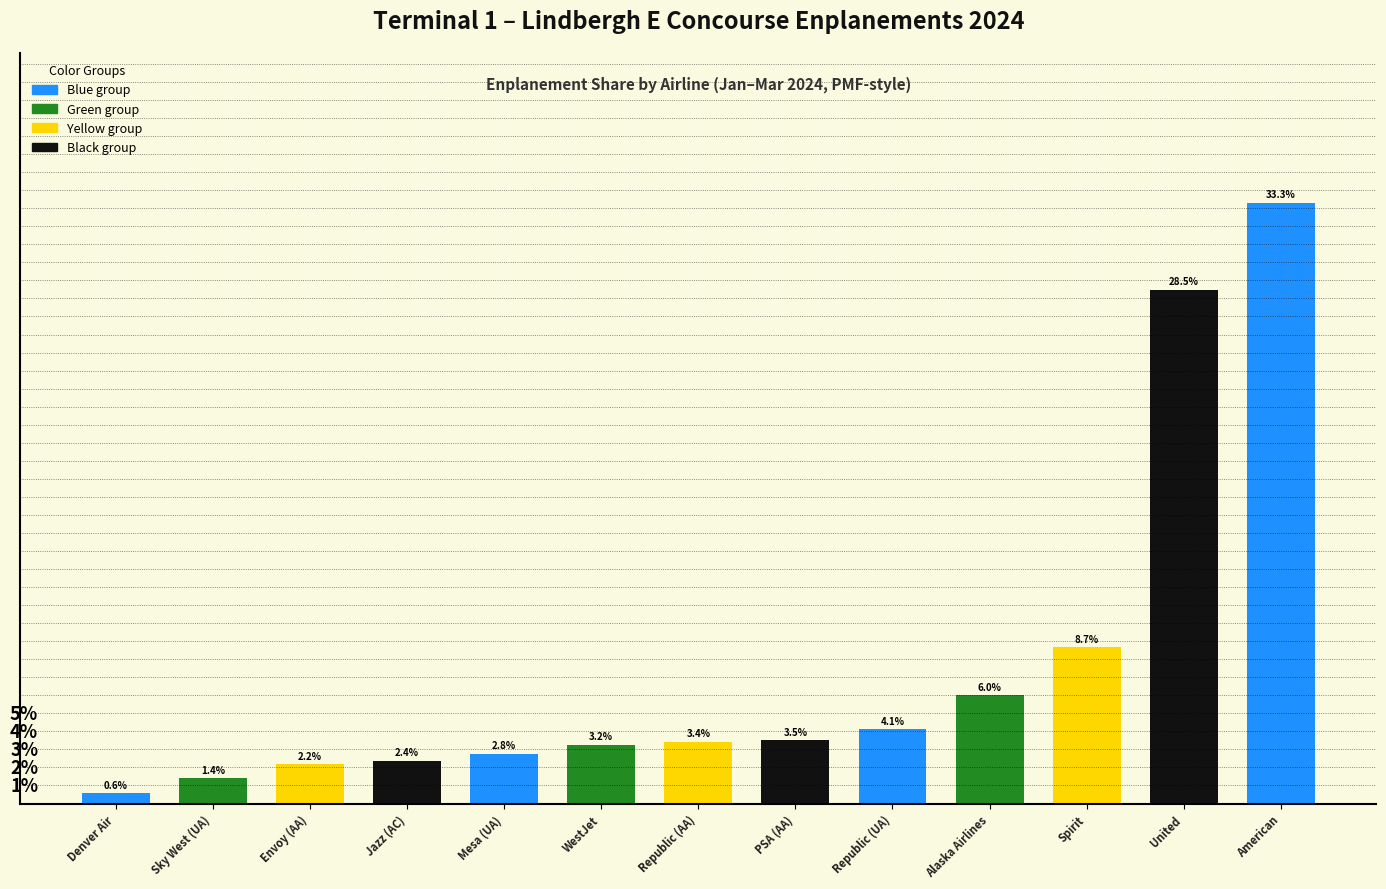

What is the label of the 1st bar from the right?

American